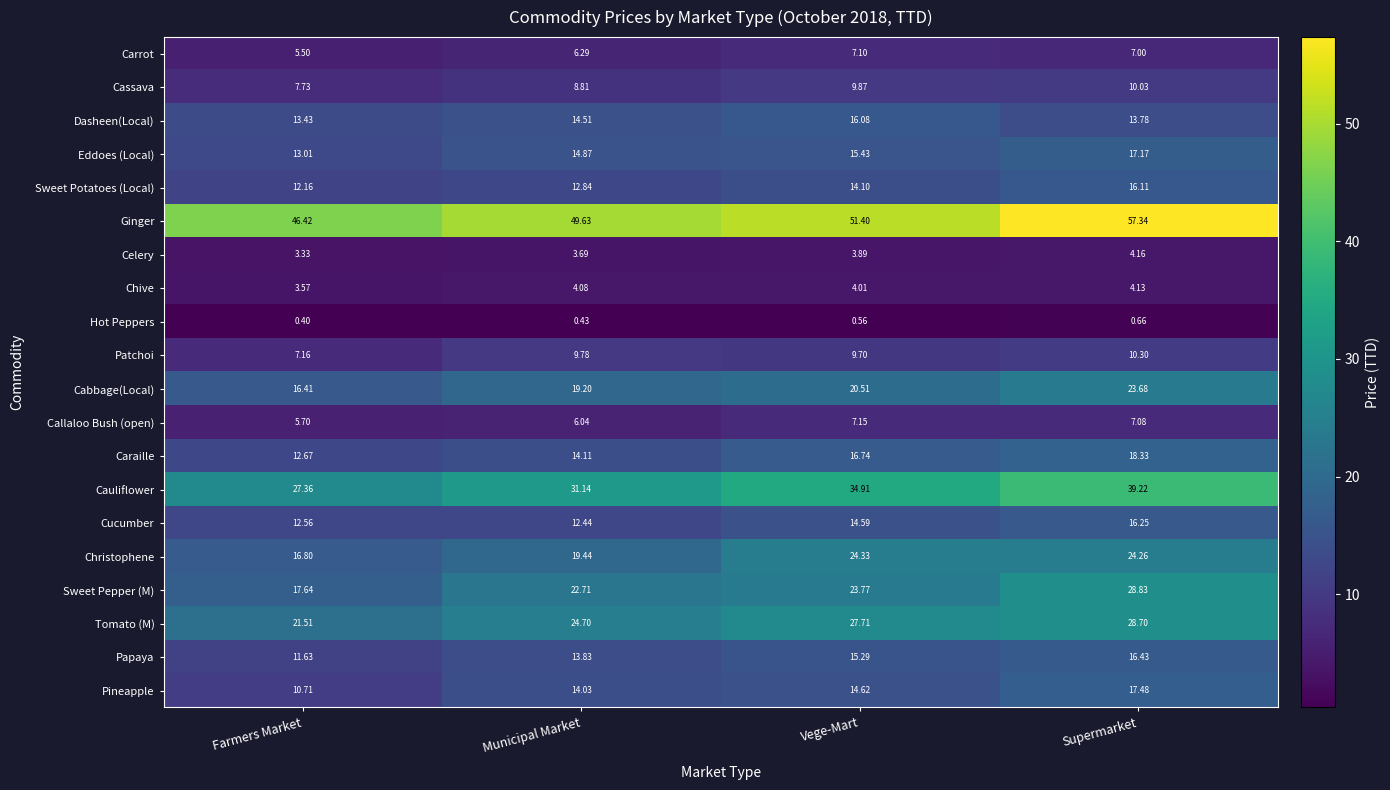

Which category has the highest value across all series?

Supermarket